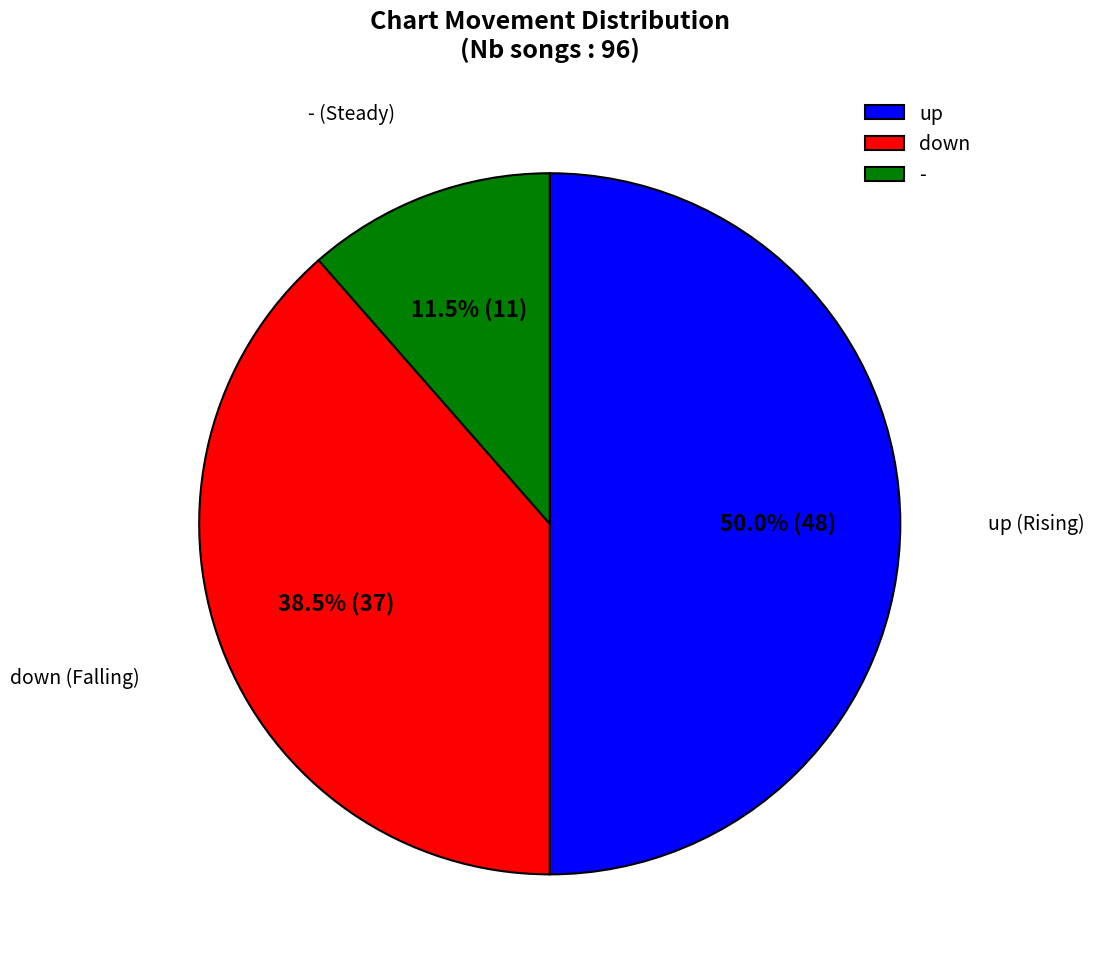

Is down the majority of the pie?

No